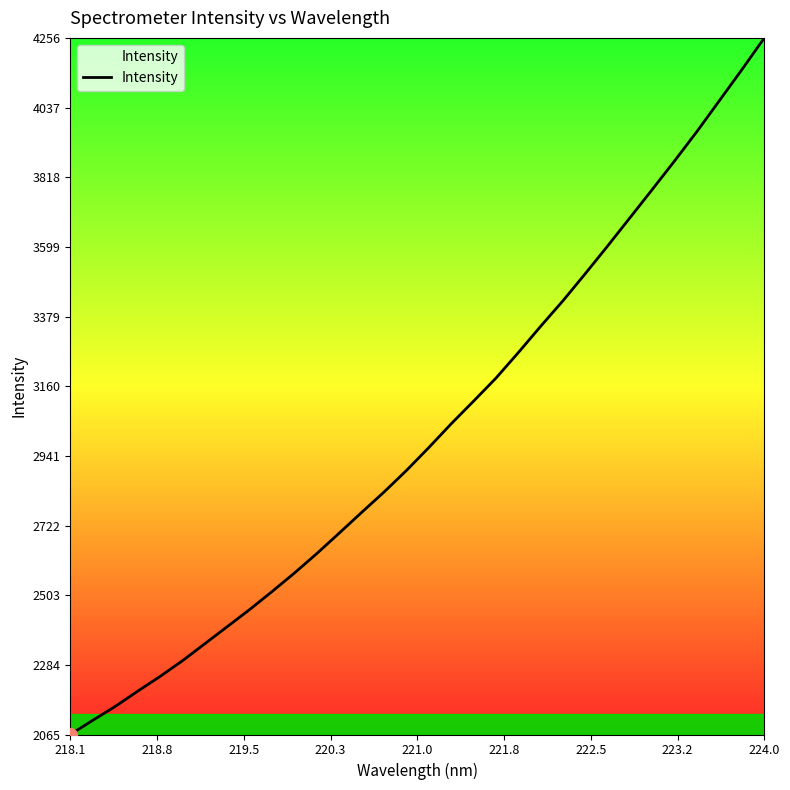

What is the difference between the maximum and minimum values?

2190.5